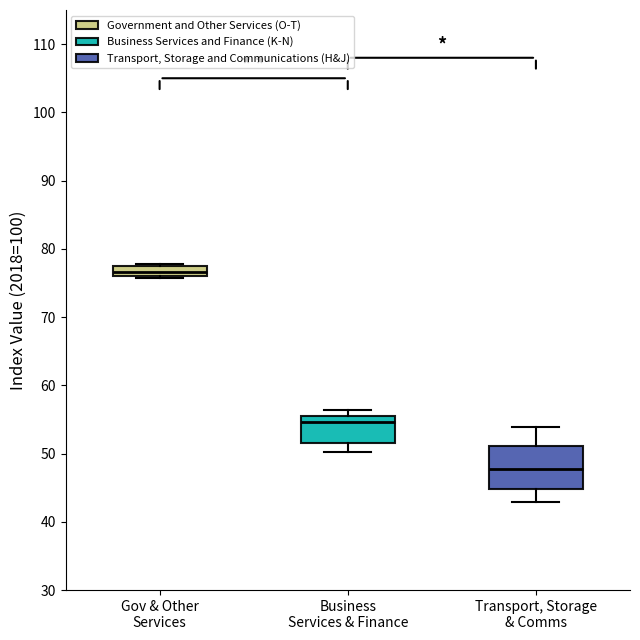

Reading left to right, read every box against the y-axis: the position of its median line, the range the box covers, and the ends of its whiskers. The values are not printed on the chart, so give them approximately, as read against the axis.

Gov & Other Services: median 77, box 76 to 78, whiskers 76 to 78
Business Services & Finance: median 55 (just below the box's upper edge), box 52 to 55, whiskers 50 to 56
Transport, Storage & Comms: median 48, box 45 to 51, whiskers 43 to 54